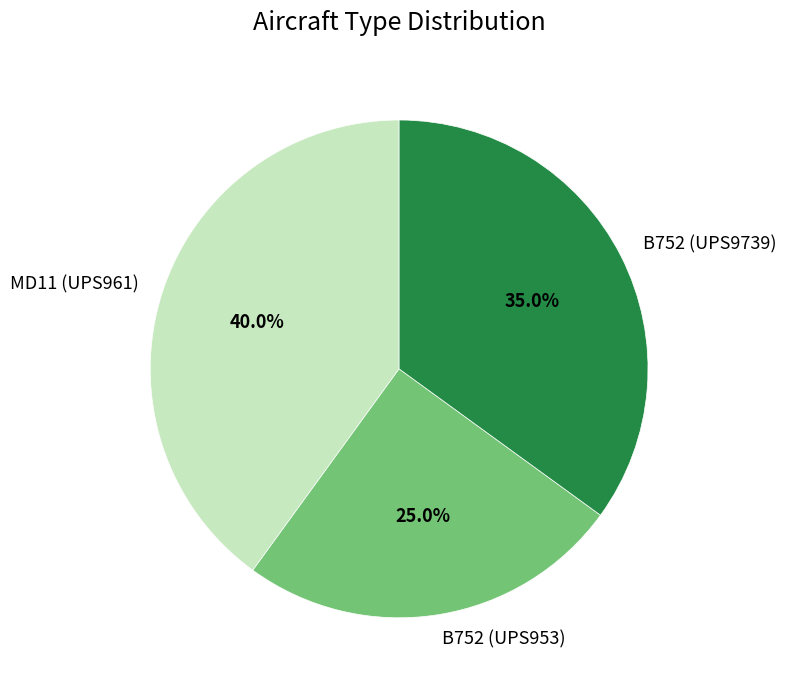

True or false: B752 (UPS953) accounts for 25% of the total.

True